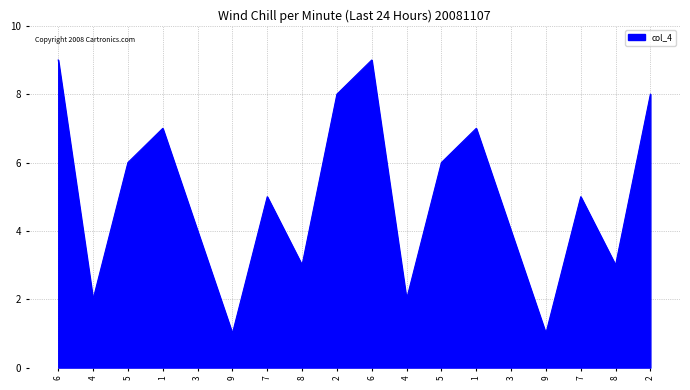

Does the chart display data point markers on the line(s)?

No